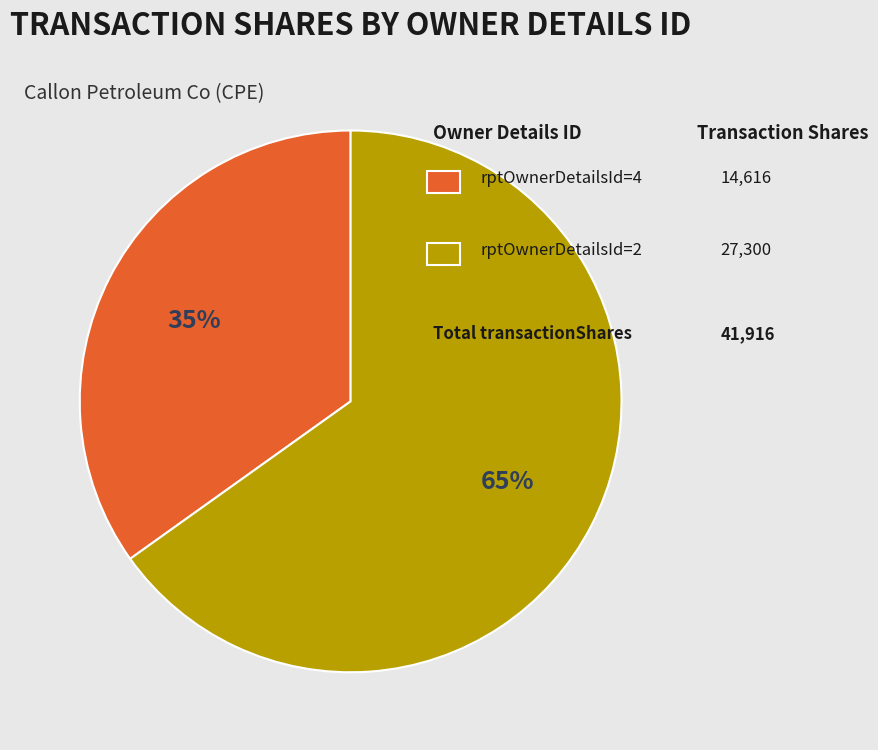

Does any single category account for the majority?

Yes